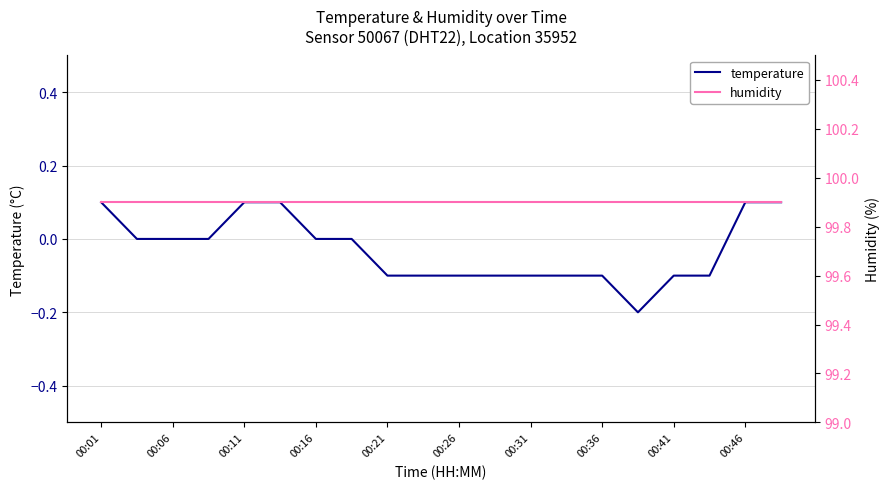

At how many categories does at least one series exceed 4?

20